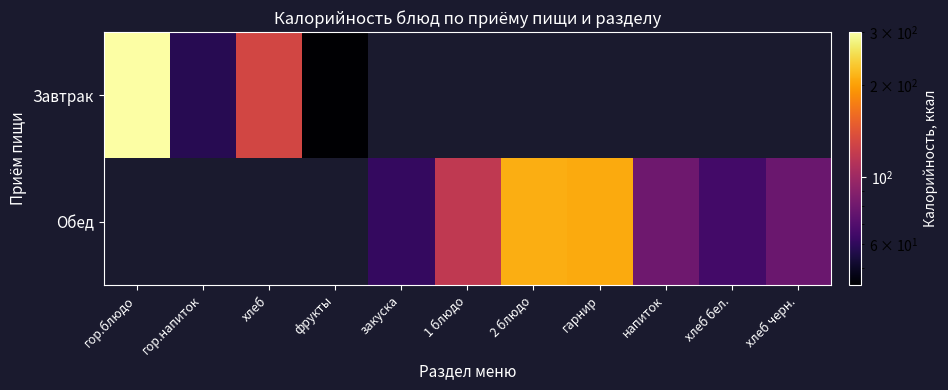

At how many categories does at least one series exceed 161?

3